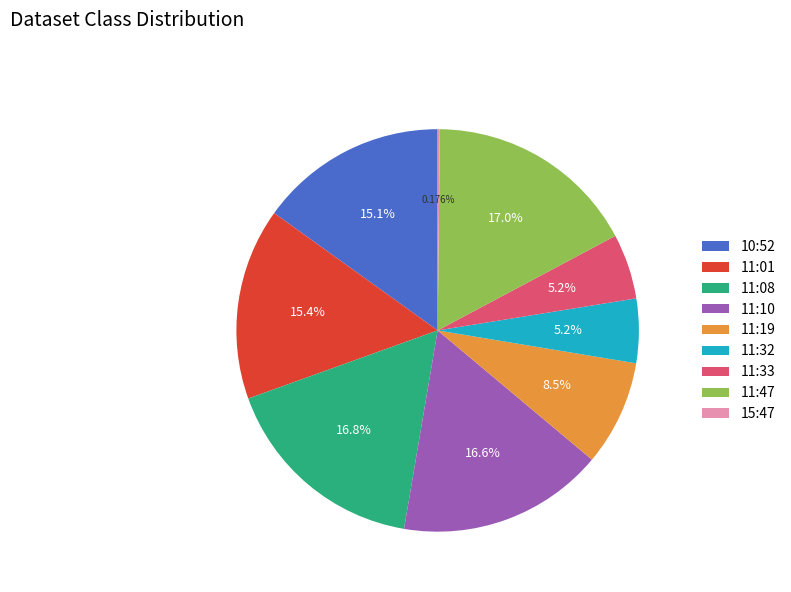

Between 11:01 and 11:33, which is larger?

11:01